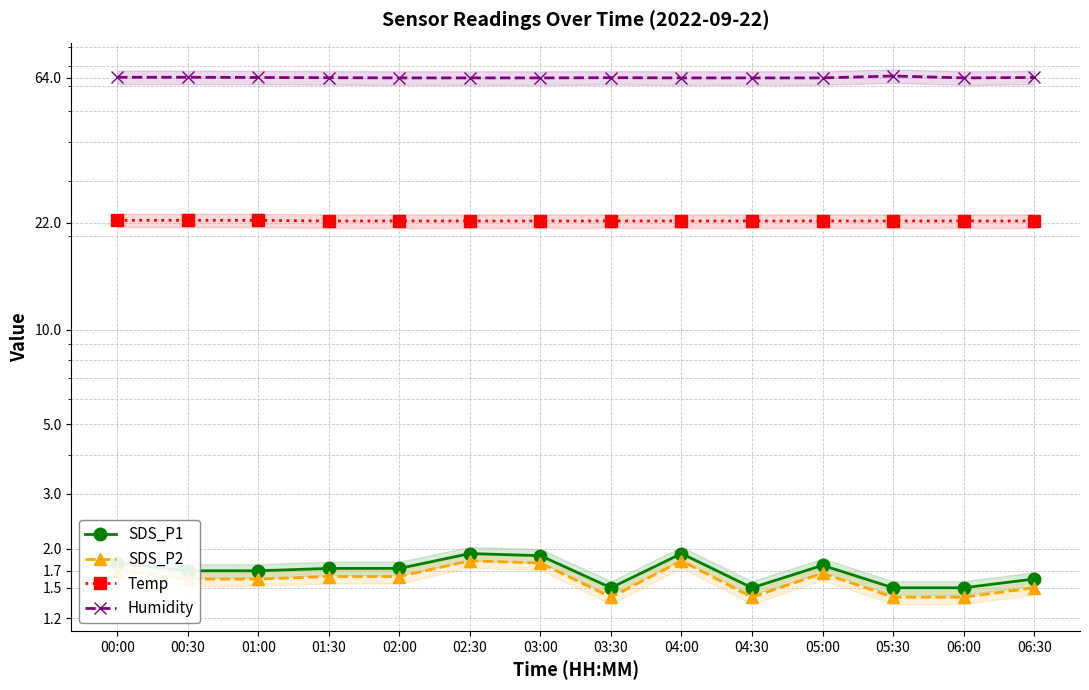

What is the minimum value shown in the chart?

1.4